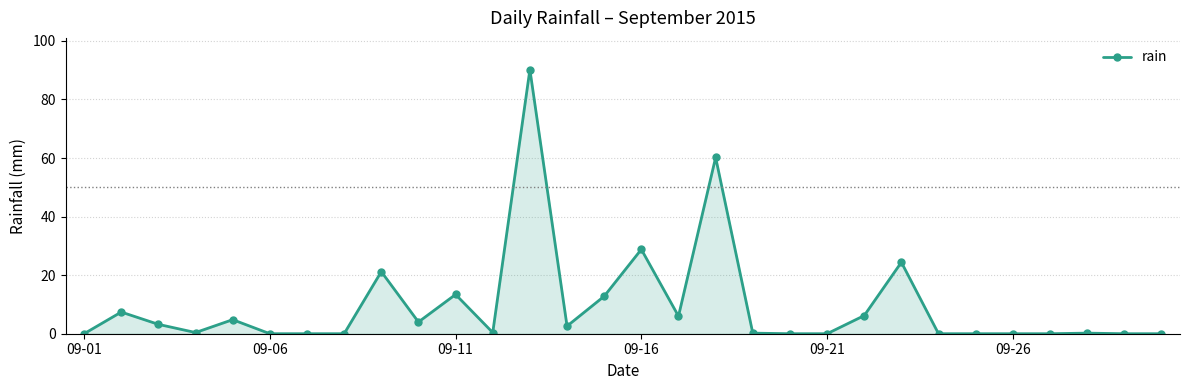

Does the chart display data point markers on the line(s)?

Yes